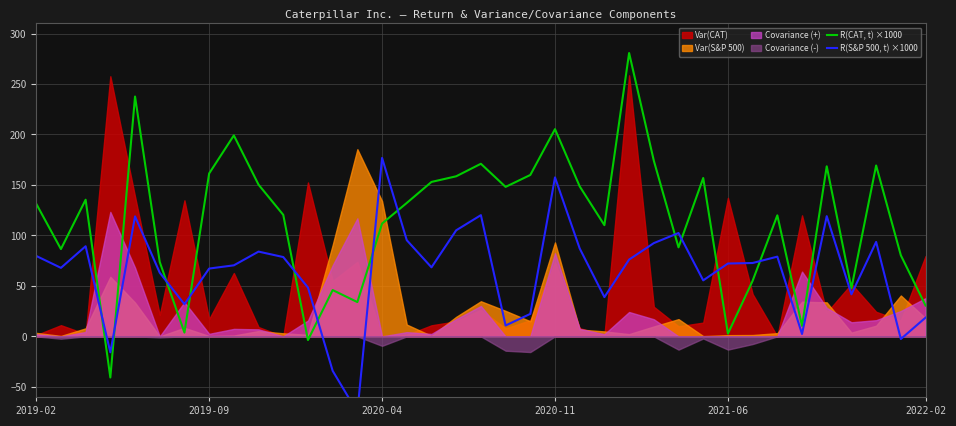

The value of R(CAT, t) ×1000 at 31 is 6.2. True or false?

False